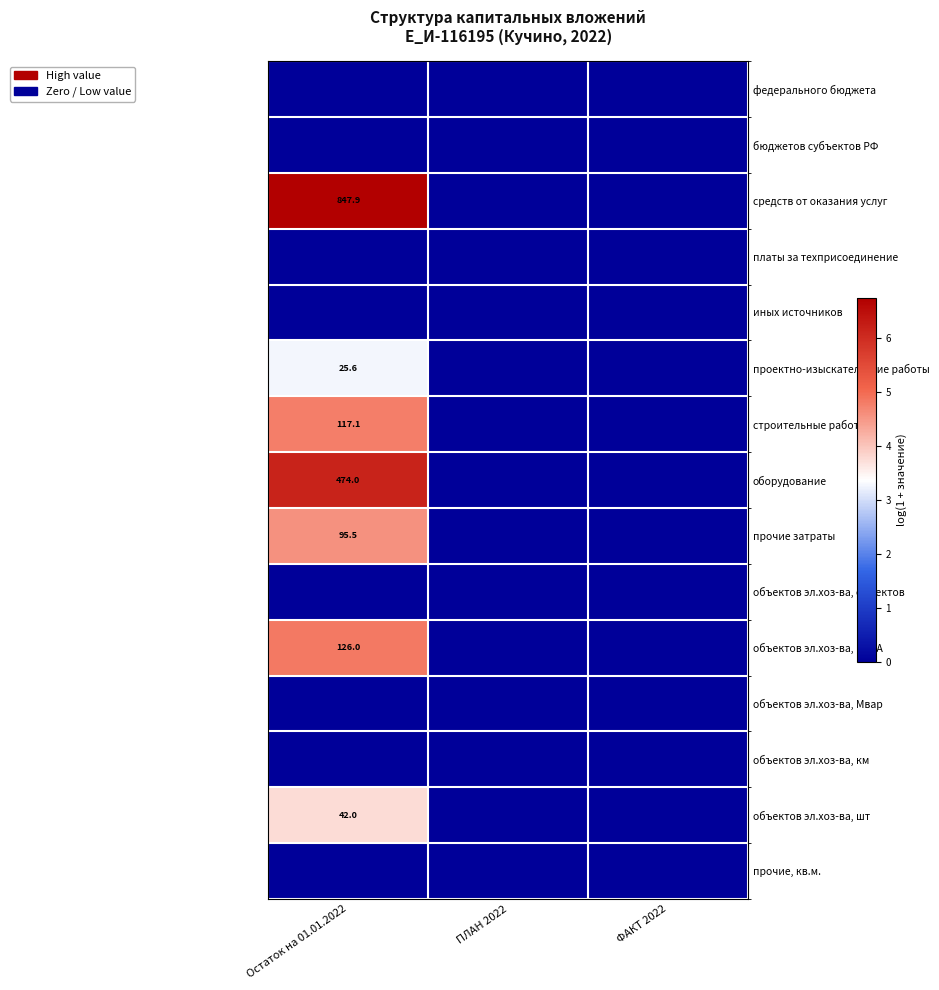

Is it true that проектно-изыскательские работы equals 25.6 at Остаток на 01.01.2022?

True